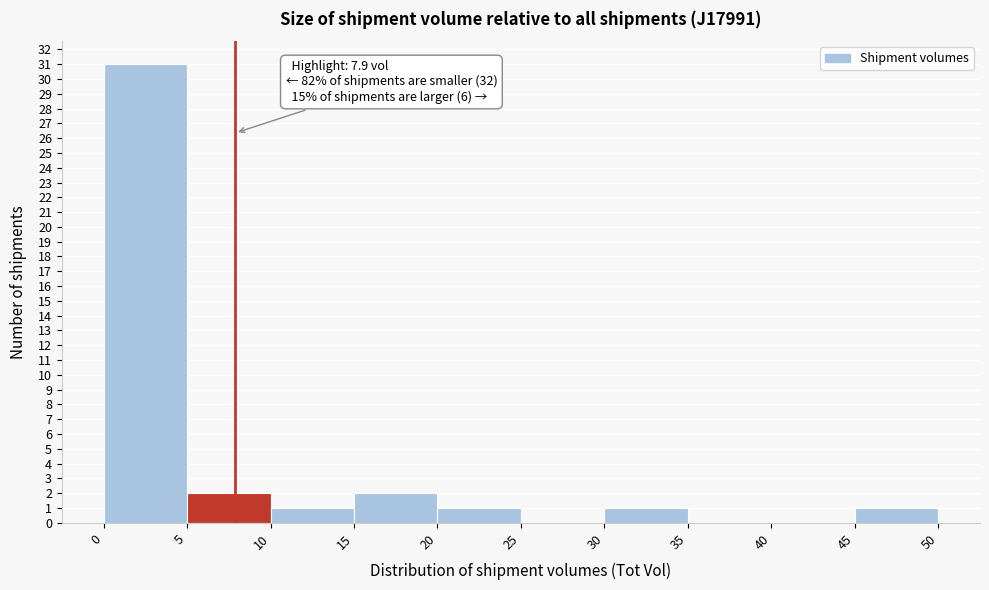

Over which range of the x-axis is the bar tallest?

0 to 5